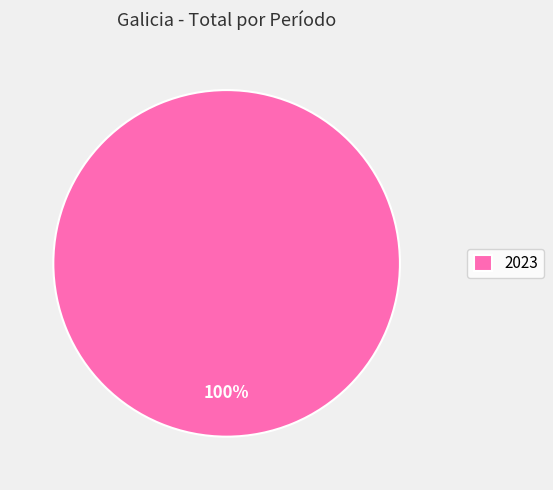

What percentage is the 2023 slice, to the nearest percent?

100%